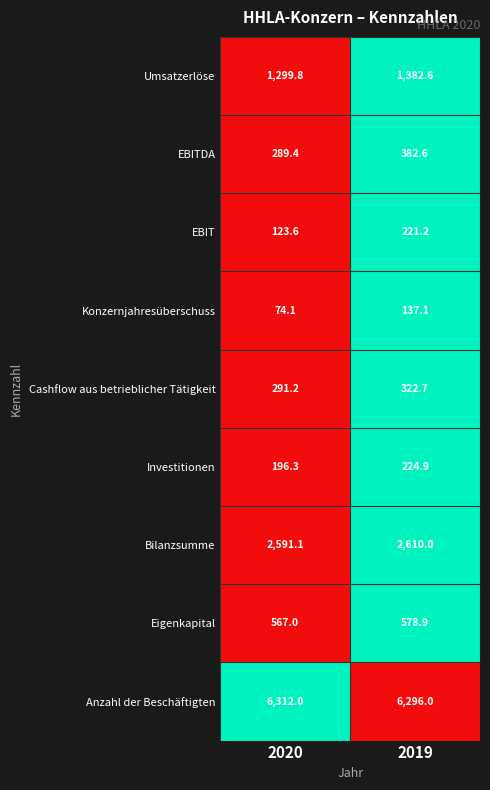

Is it true that Konzernjahresüberschuss equals 137.1 at 2019?

True